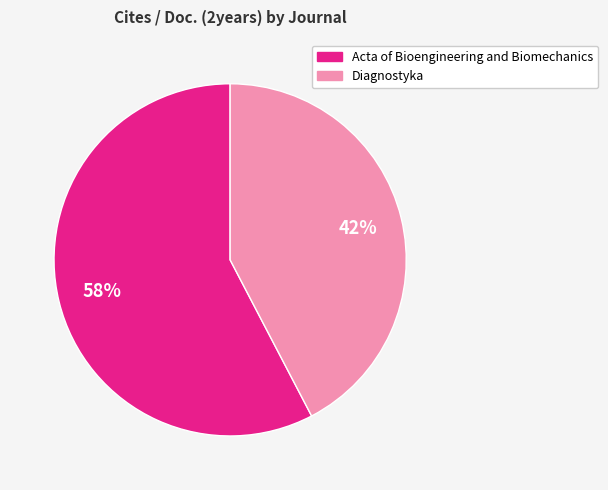

To the nearest percent, what is the average slice percentage?

50%